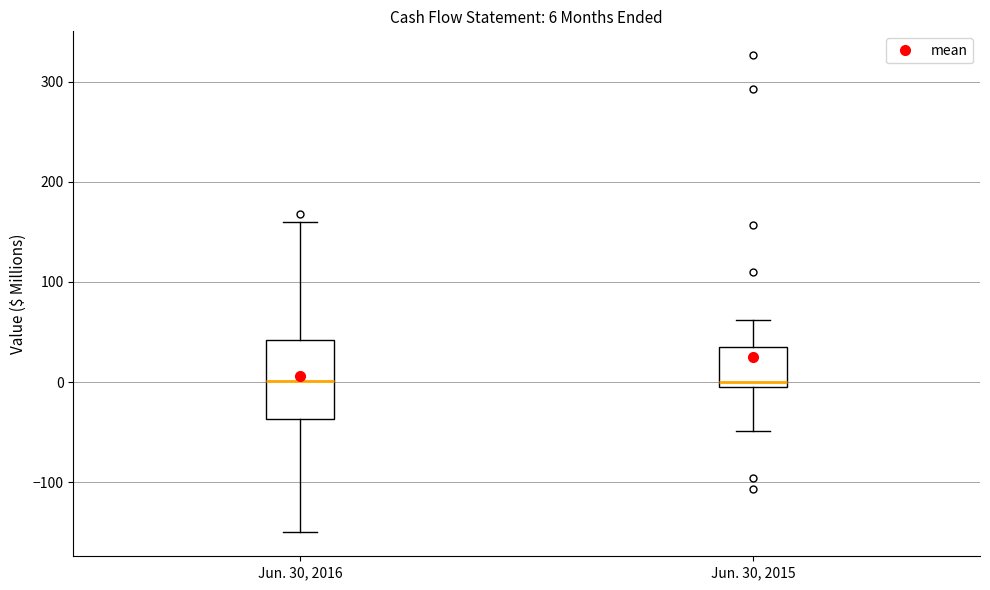

Which box is the tallest, from its lower edge to its upper edge?

Jun. 30, 2016